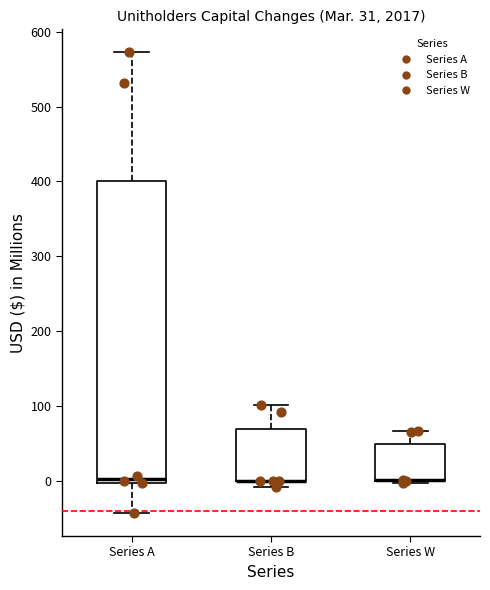

Which box is the tallest, from its lower edge to its upper edge?

Series A